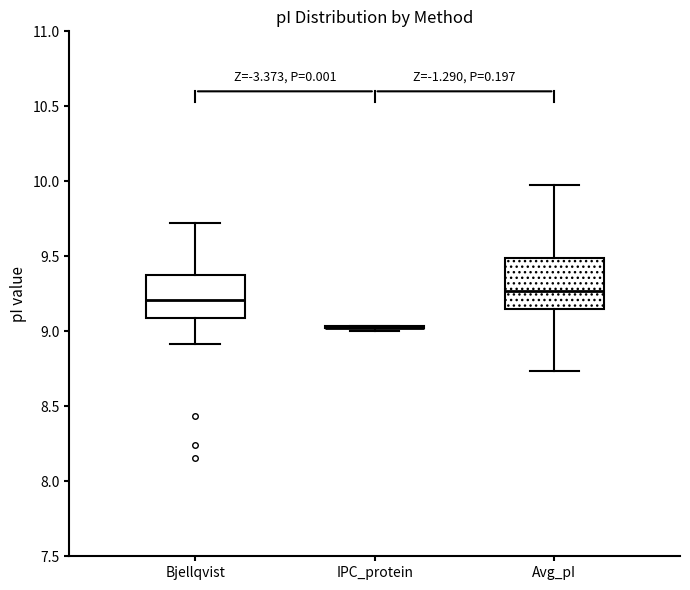

Reading left to right, transcribe this box plot: for each box, give where its median line is, the range the box spans, and where its two whiskers end, as read against the y-axis. The values are not printed on the chart, so give them approximately, as read against the axis.

Bjellqvist: median 9.20, box 9.10 to 9.35, whiskers 8.90 to 9.70
IPC_protein: box collapsed to a line at 9.00, whiskers 9.00 to 9.05
Avg_pI: median 9.25, box 9.15 to 9.50, whiskers 8.75 to 10.00